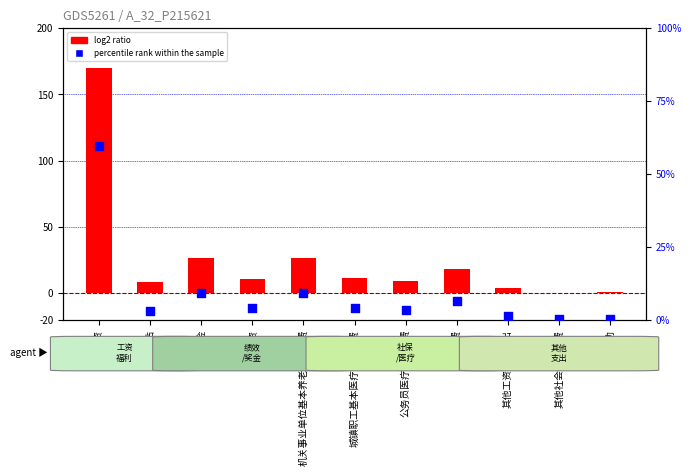

What is the total value across all series at 城镇职工基本医疗保险缴费?

15.3